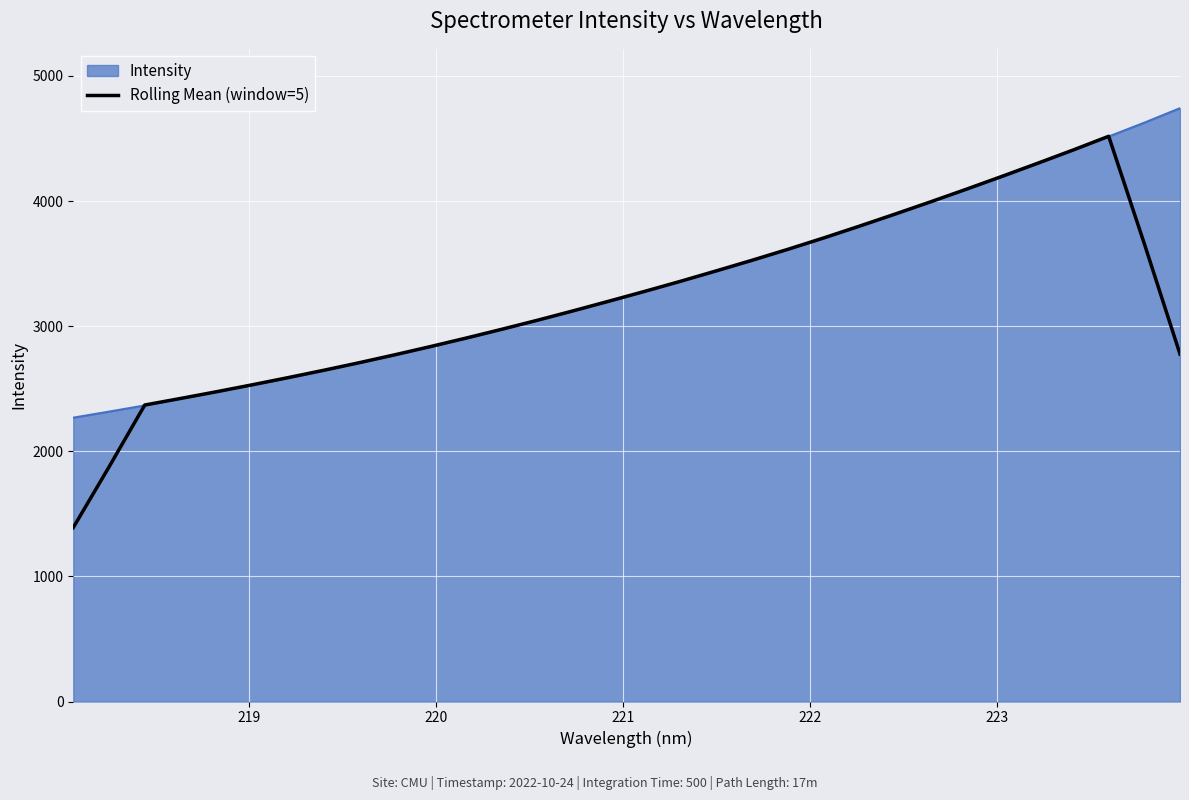

What is the maximum value for Intensity?

4742.2